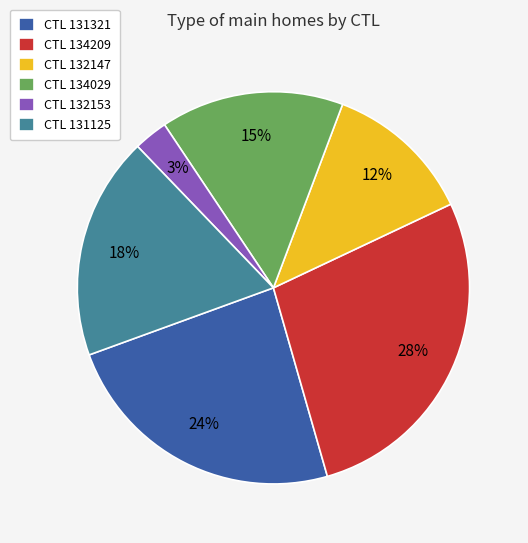

How many segments does this pie chart have?

6